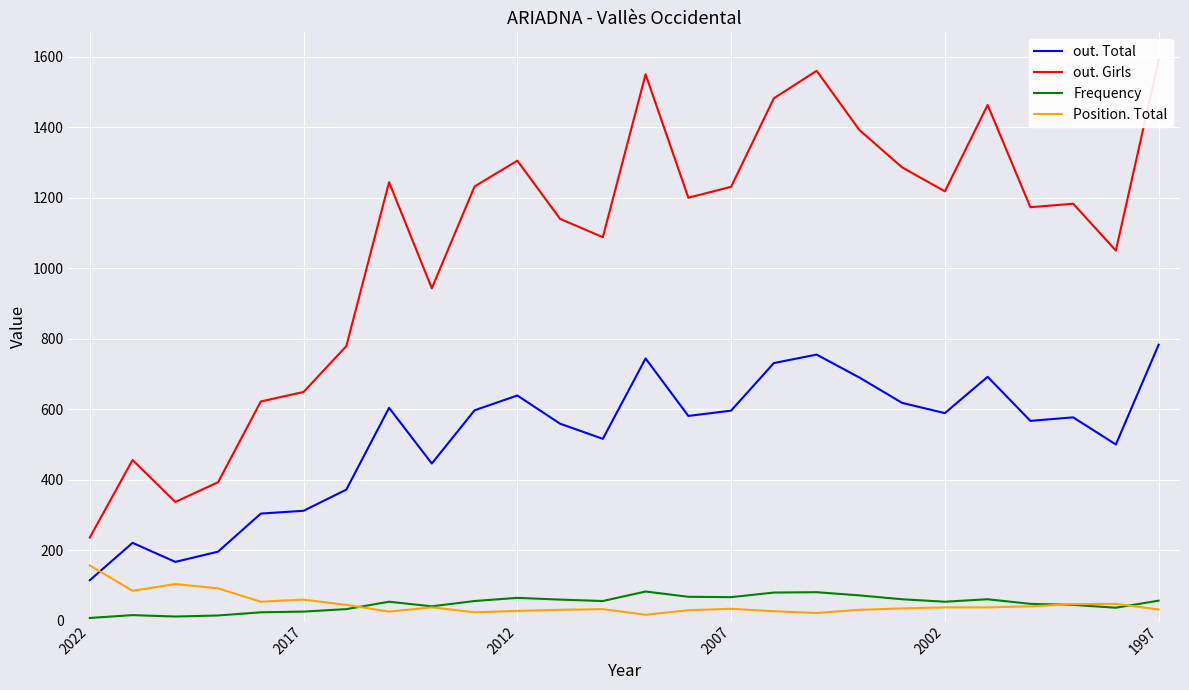

What is the sum of all out. Girls values?

27802